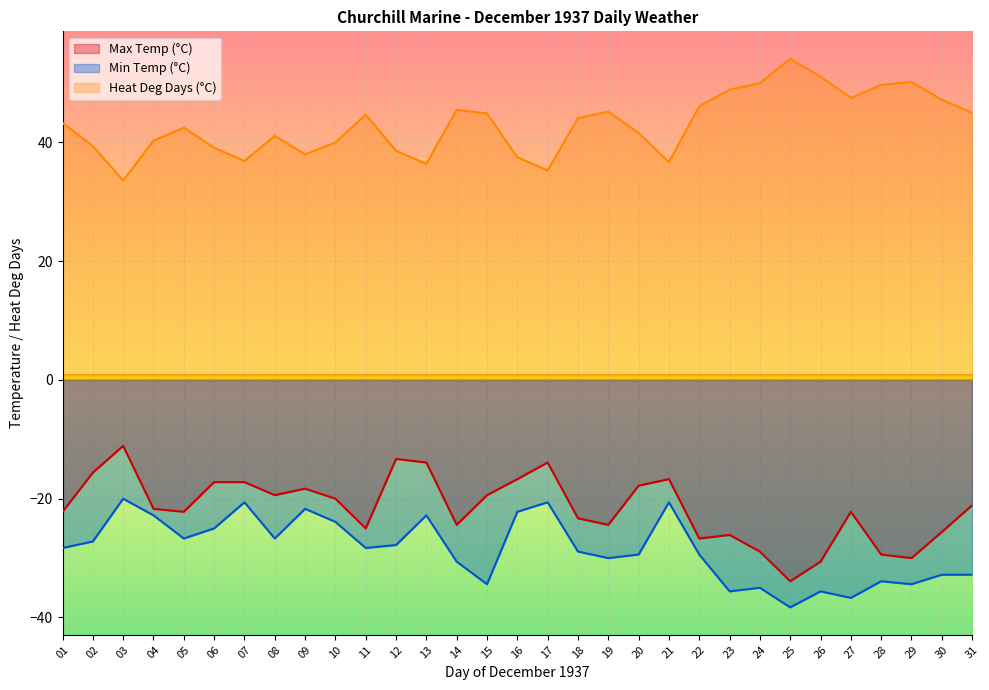

What is the smallest value displayed?

-38.3